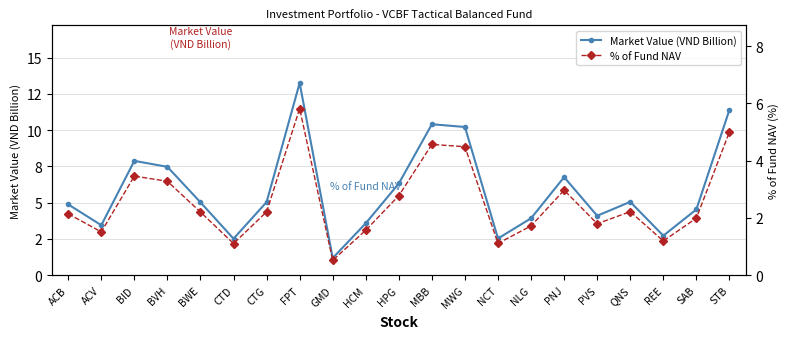

What is the value of the % of Fund NAV point at the 13th from the left?

4.5